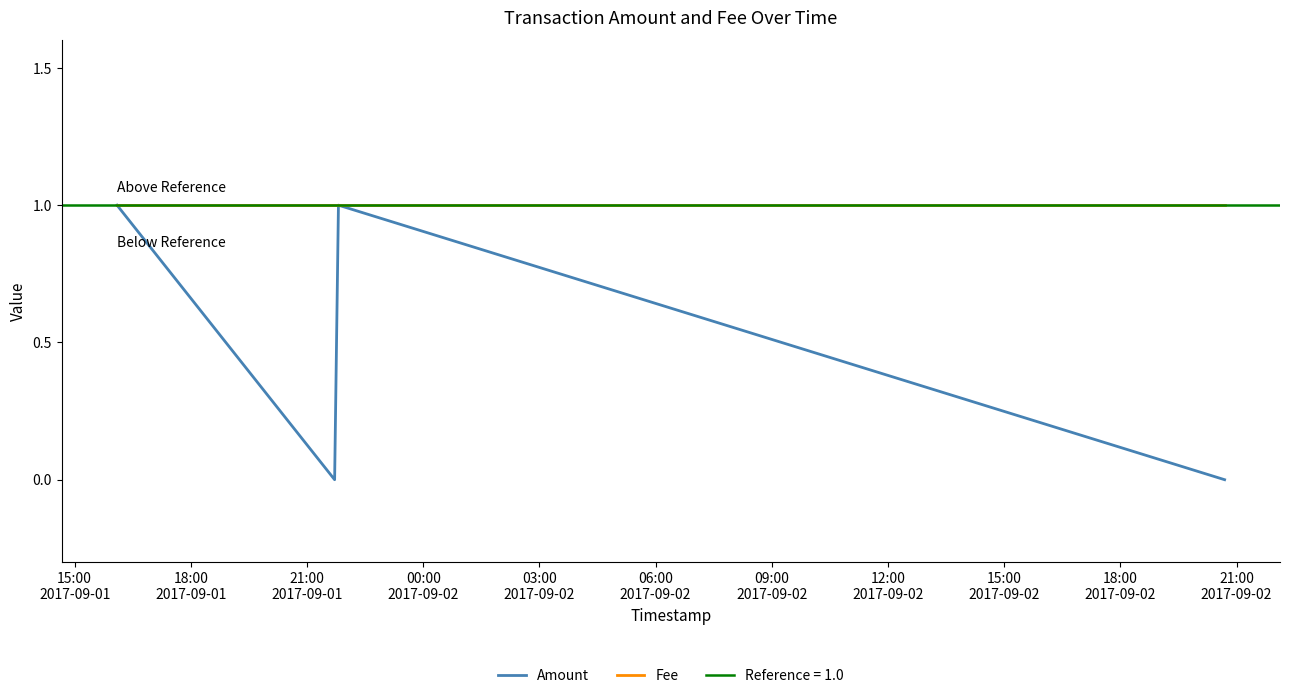

True or false: Fee and Amount intersect in this chart.

False